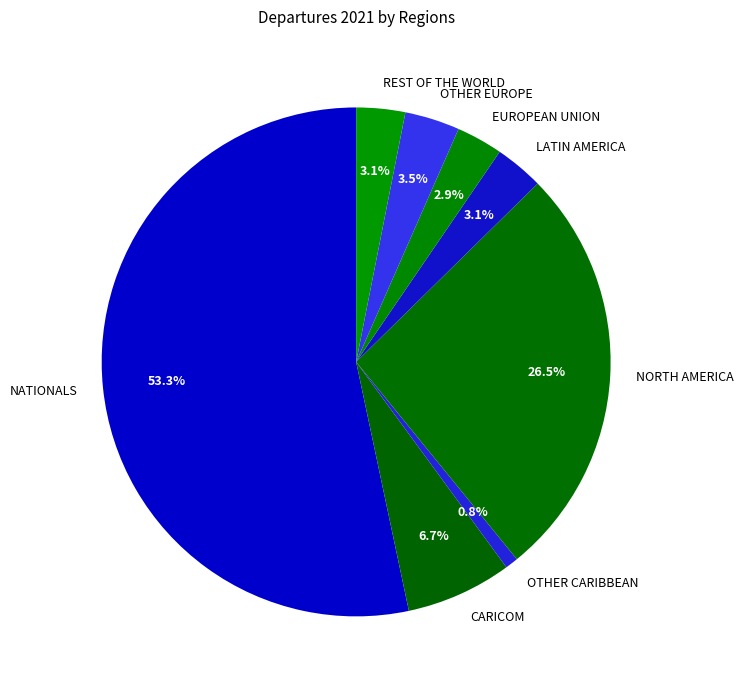

The OTHER CARIBBEAN slice represents 14% of the pie. True or false?

False